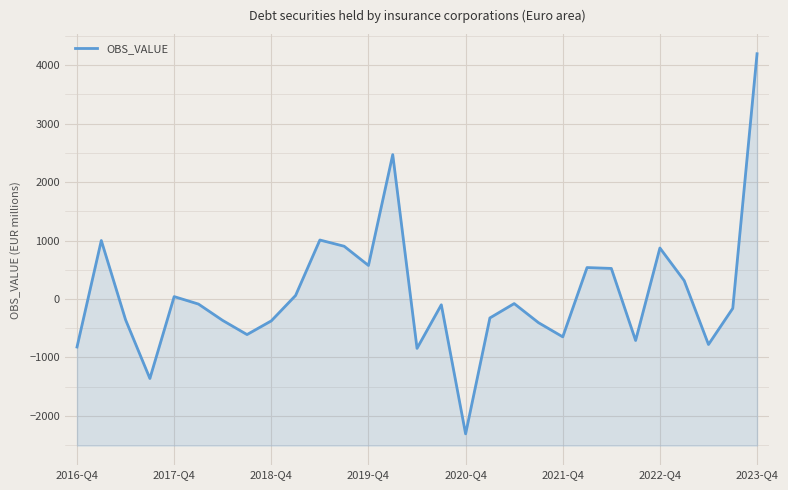

The chart shows a value of 1463.2 at 2022-Q4. True or false?

False